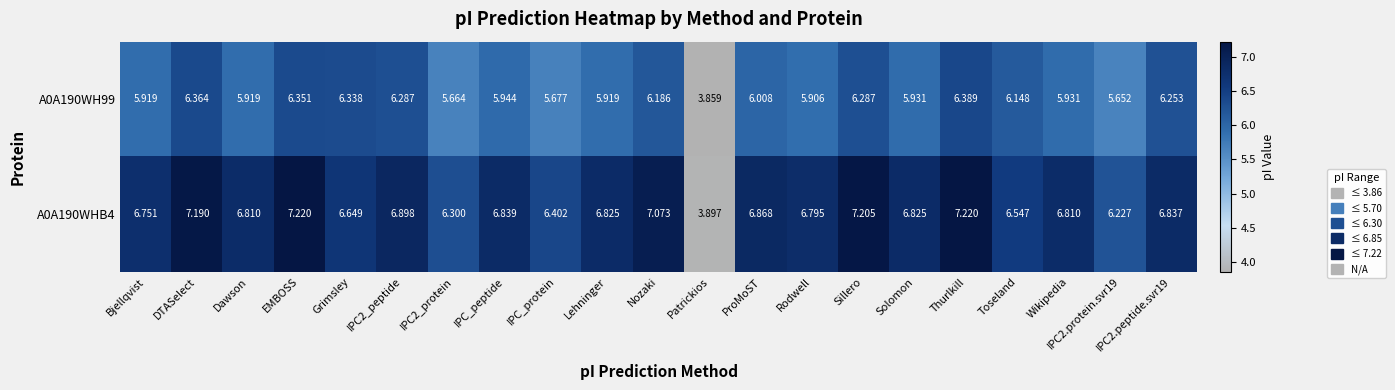

At which category is the sum across all series the highest?

Thurlkill